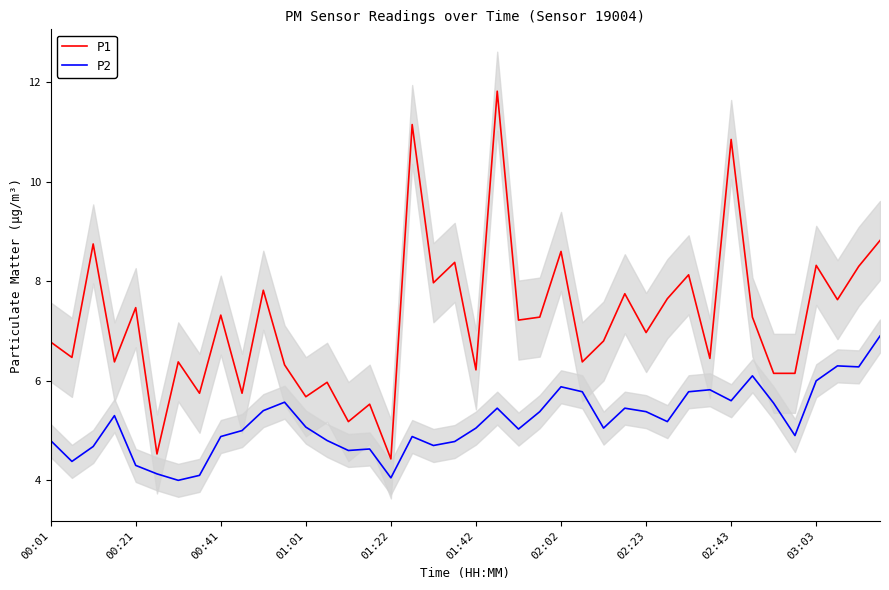

Rank the series by their maximum value, from lowest to highest.

P2, P1